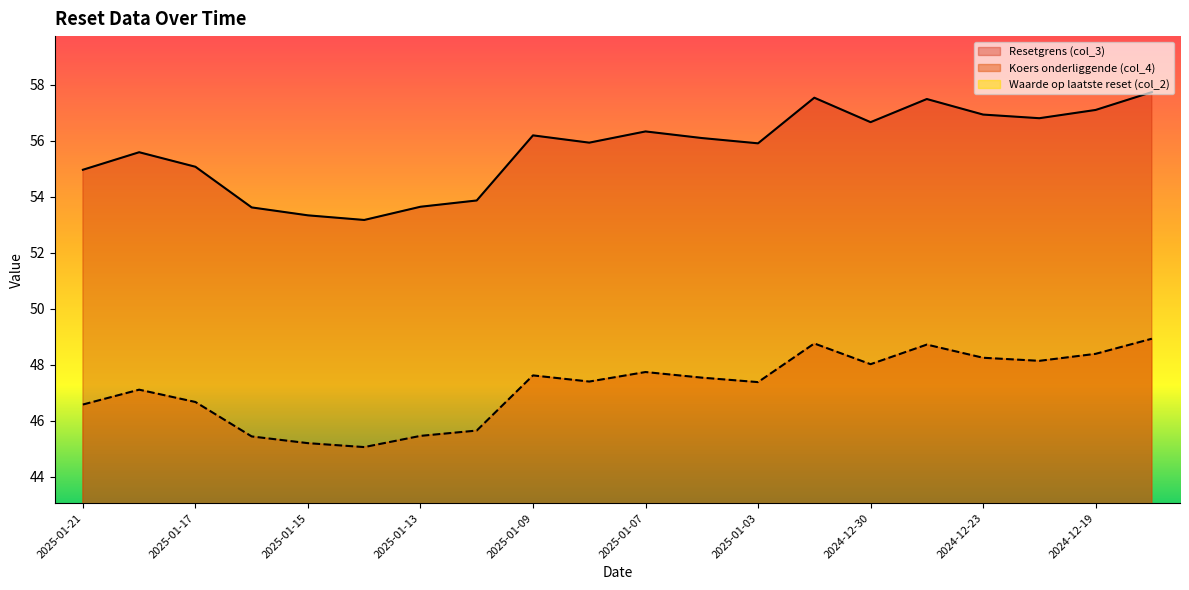

True or false: Resetgrens (col_3) has a value of 32.0 at 2025-01-03.

False